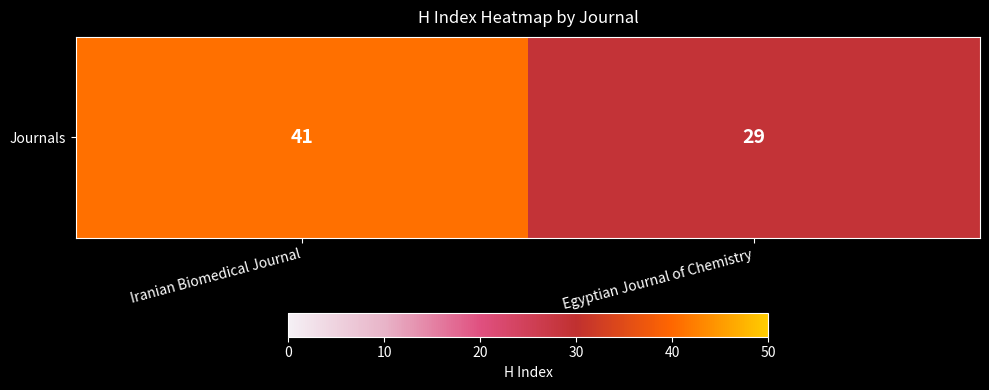

The value at Iranian Biomedical Journal is 41. True or false?

True